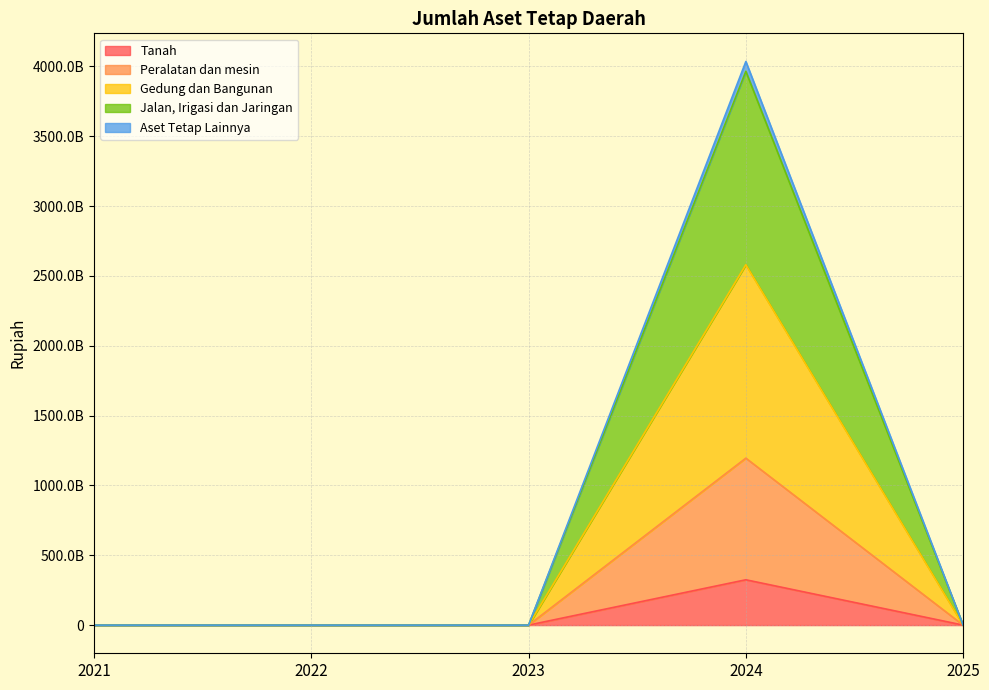

True or false: Peralatan dan mesin has more than 1 points higher than both neighbors.

False